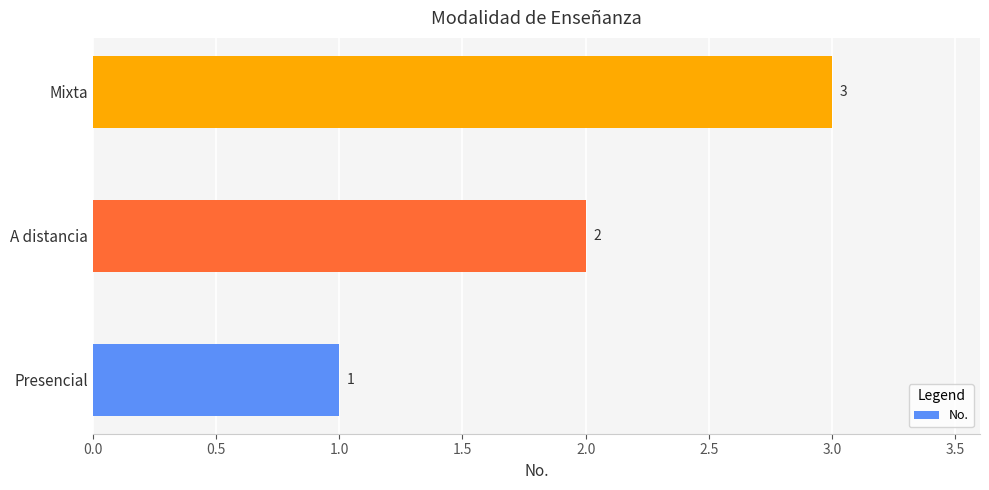

List the labels in order of value, largest first.

Mixta, A distancia, Presencial